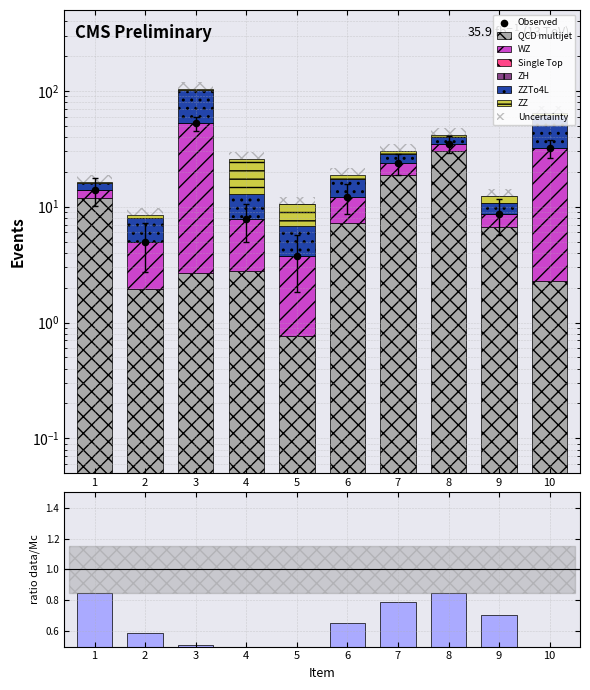

Which series has the widest spread of Y values?

WZ